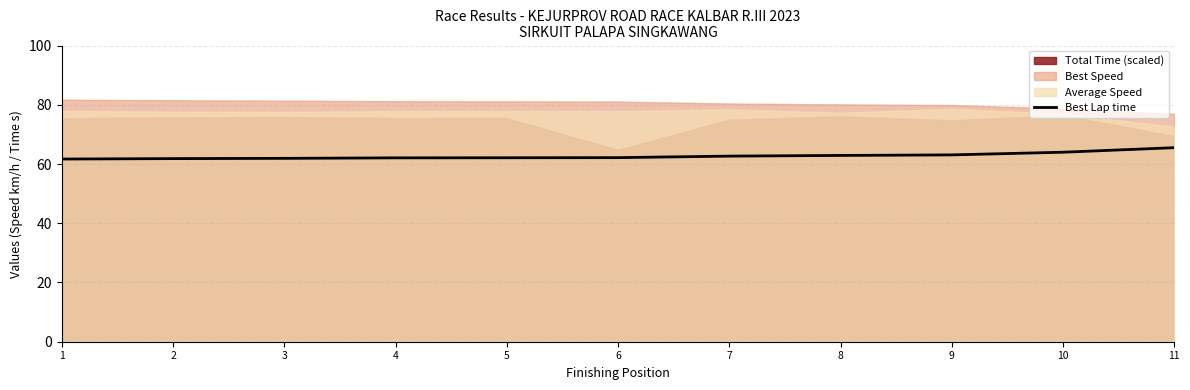

Does the chart display data point markers on the line(s)?

No